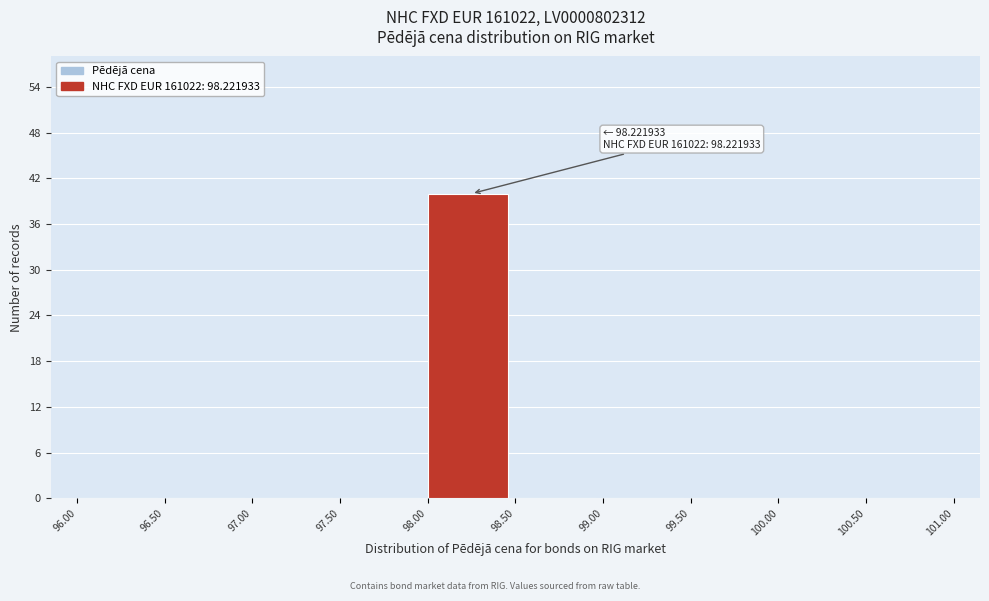

Which range on the x-axis has the tallest bar?

98.00 to 98.50